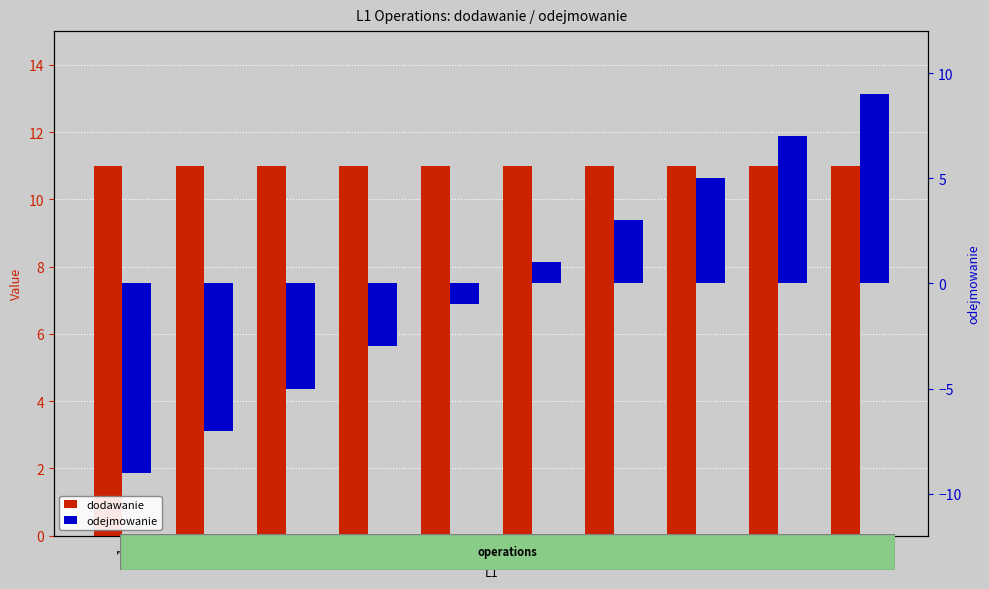

At 4, list the series in order from largest to smallest.

dodawanie, odejmowanie